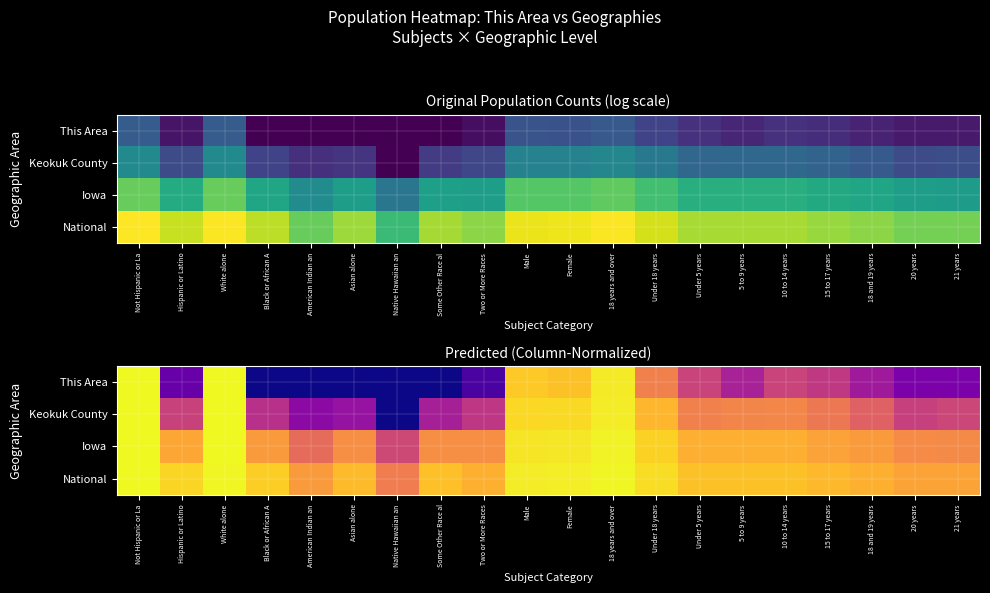

List the labels in order of Iowa value, smallest first.

Native Hawaiian an, American Indian an, 21 years, 20 years, Asian alone, Two or More Races, Some Other Race al, Black or African A, 18 and 19 years, 15 to 17 years, Hispanic or Latino, 5 to 9 years, 10 to 14 years, Under 5 years, Under 18 years, Male, Female, 18 years and over, White alone, Not Hispanic or La